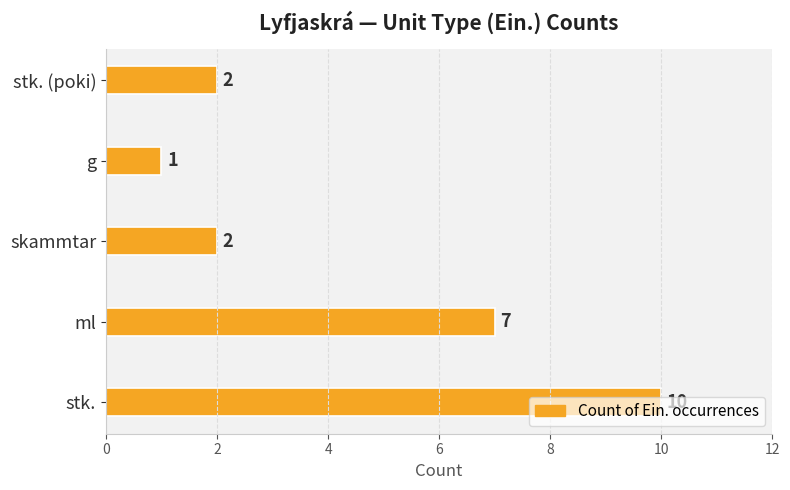

How many distinct data groups are displayed?

1